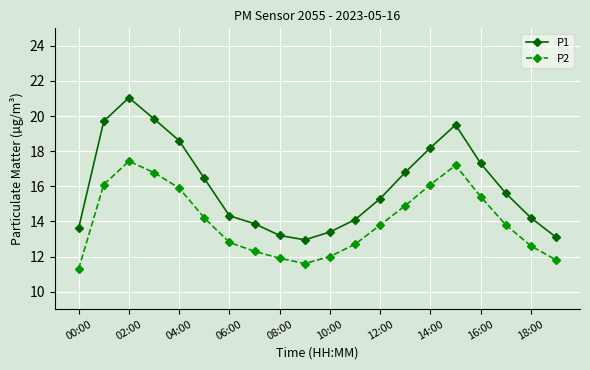

True or false: P2 and P1 cross at least once.

False